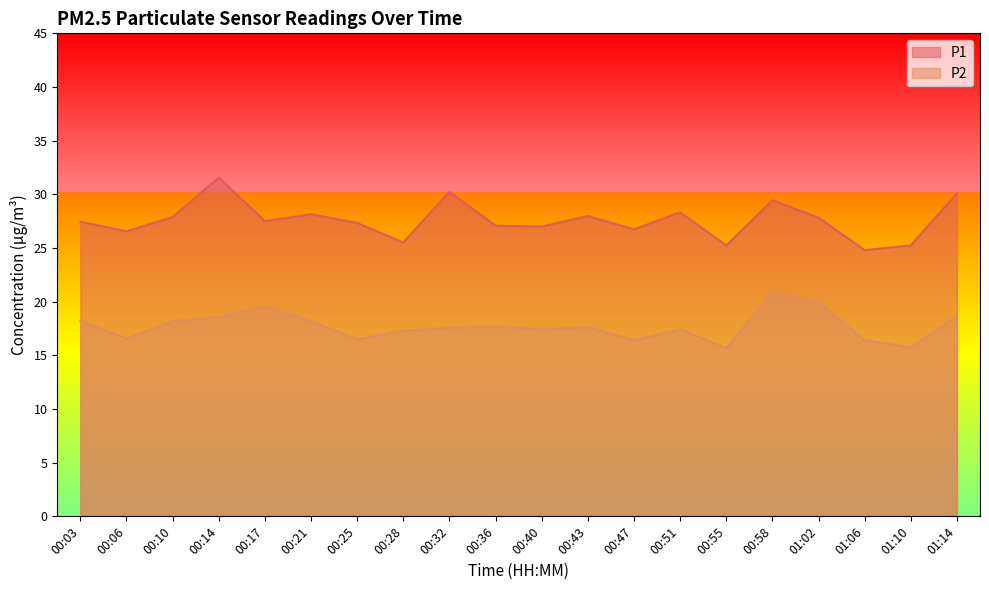

Which label corresponds to the largest value in the chart?

00:14